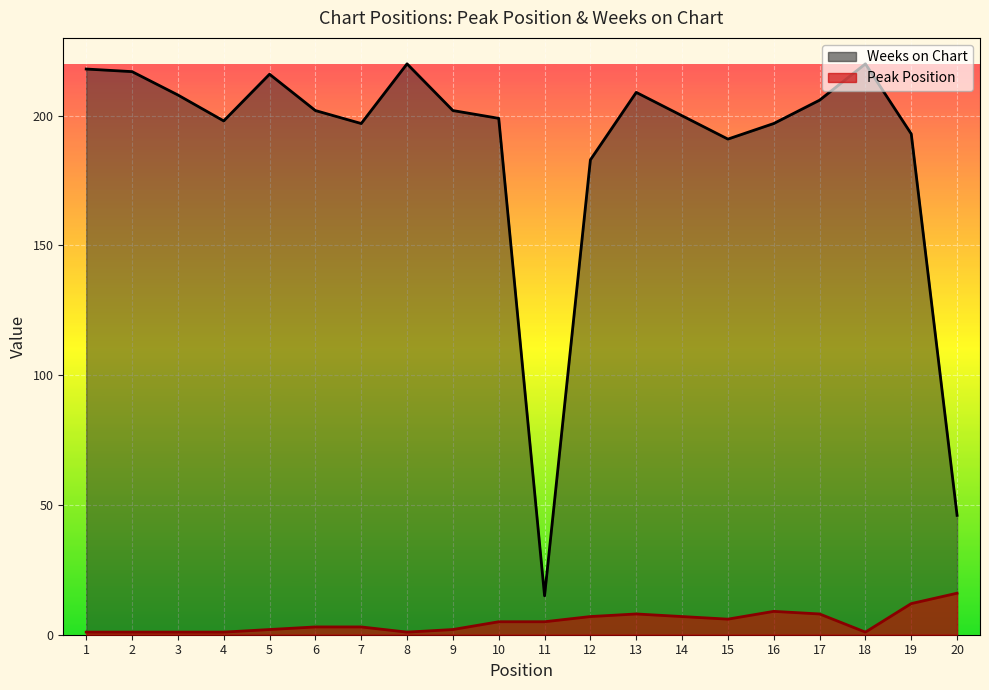

Reading left to right, transcribe all the data shown in this chart.

Peak Position: 1	1	1	1	2	3	3	1	2	5	5	7	8	7	6	9	8	1	12	16
Weeks on Chart: 218	217	208	198	216	202	197	220	202	199	15	183	209	200	191	197	206	220	193	46